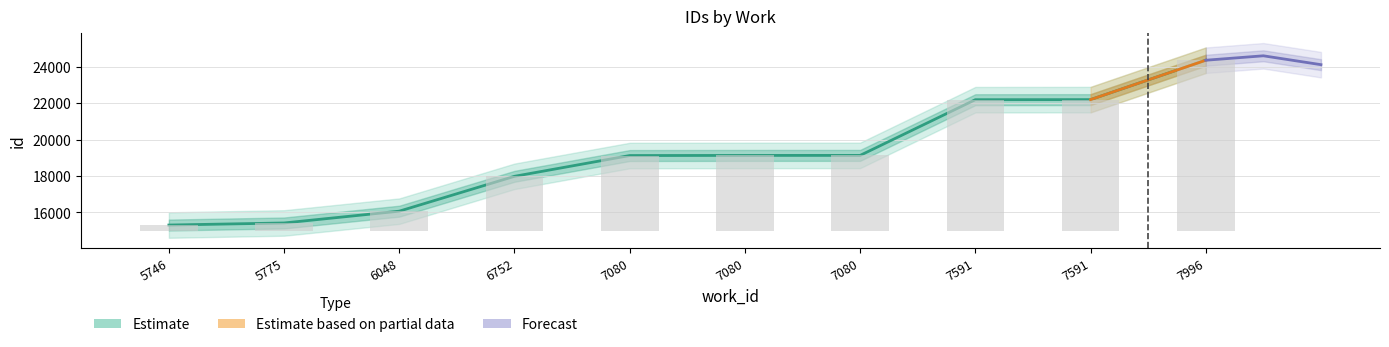

Which series has the largest total across all categories?

Estimate